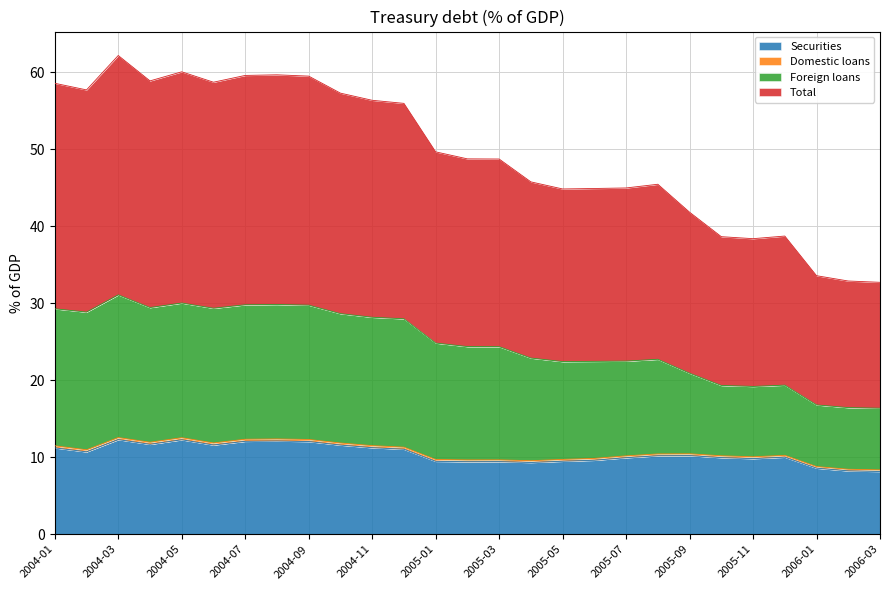

At how many categories does at least one series exceed 42?

20